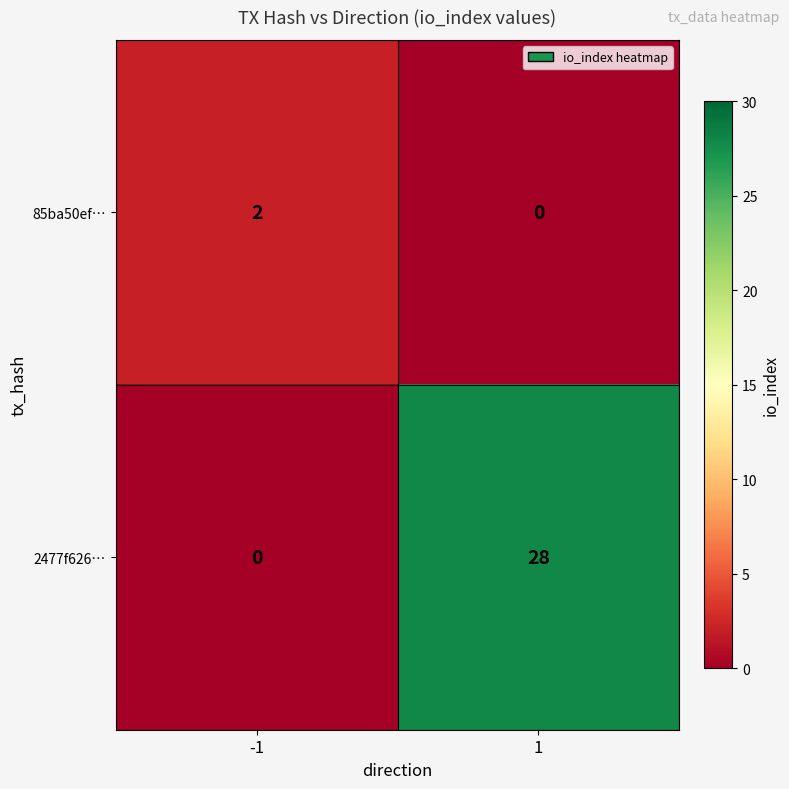

Reading left to right, what are all the values shown in this chart?

85ba50ef…: 2	0
2477f626…: 0	28